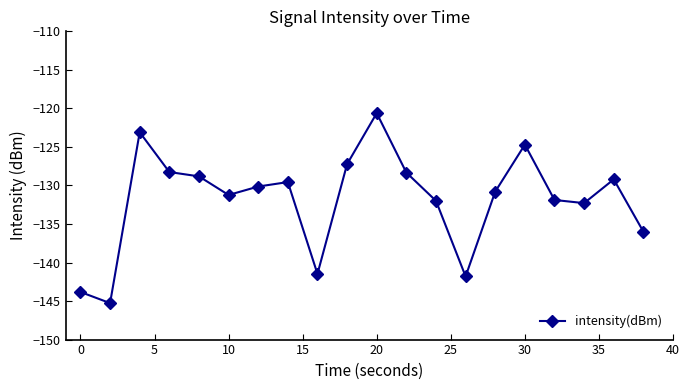

How many interior local peaks (higher than both neighbors) does the data have?

5